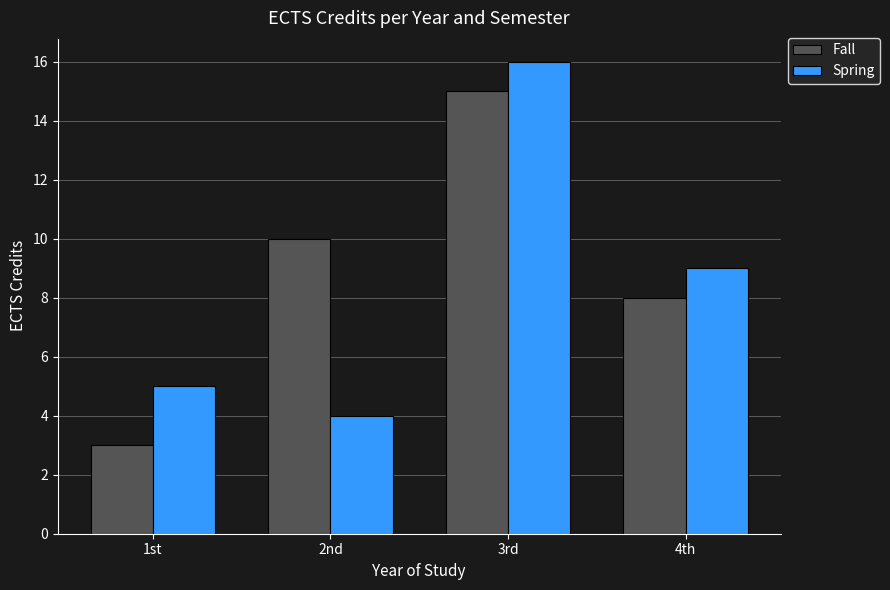

How many data points does each series have?

4